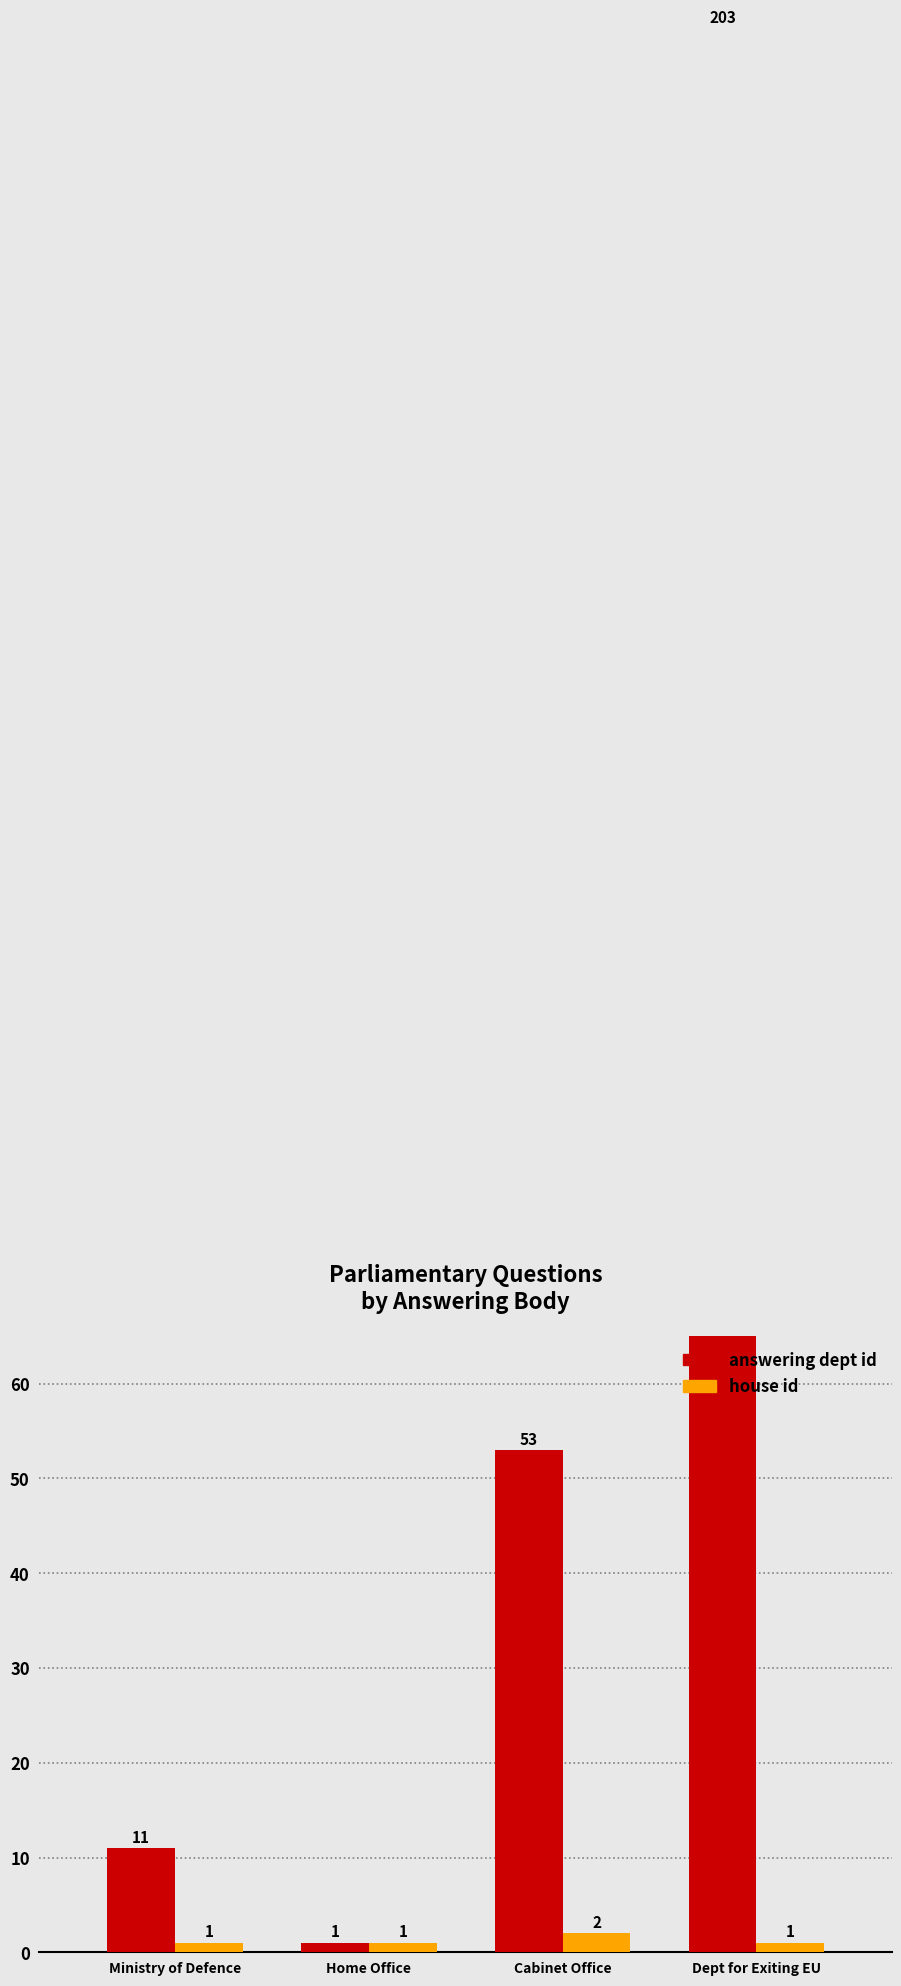

True or false: house id has a value of 2 at Home Office.

False